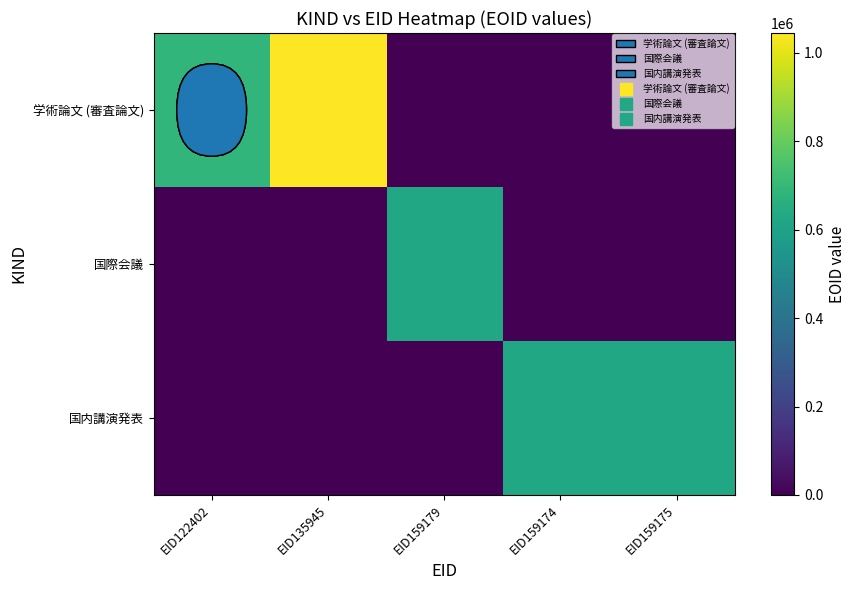

What is the difference between the highest and lowest values at EID159174?

624567